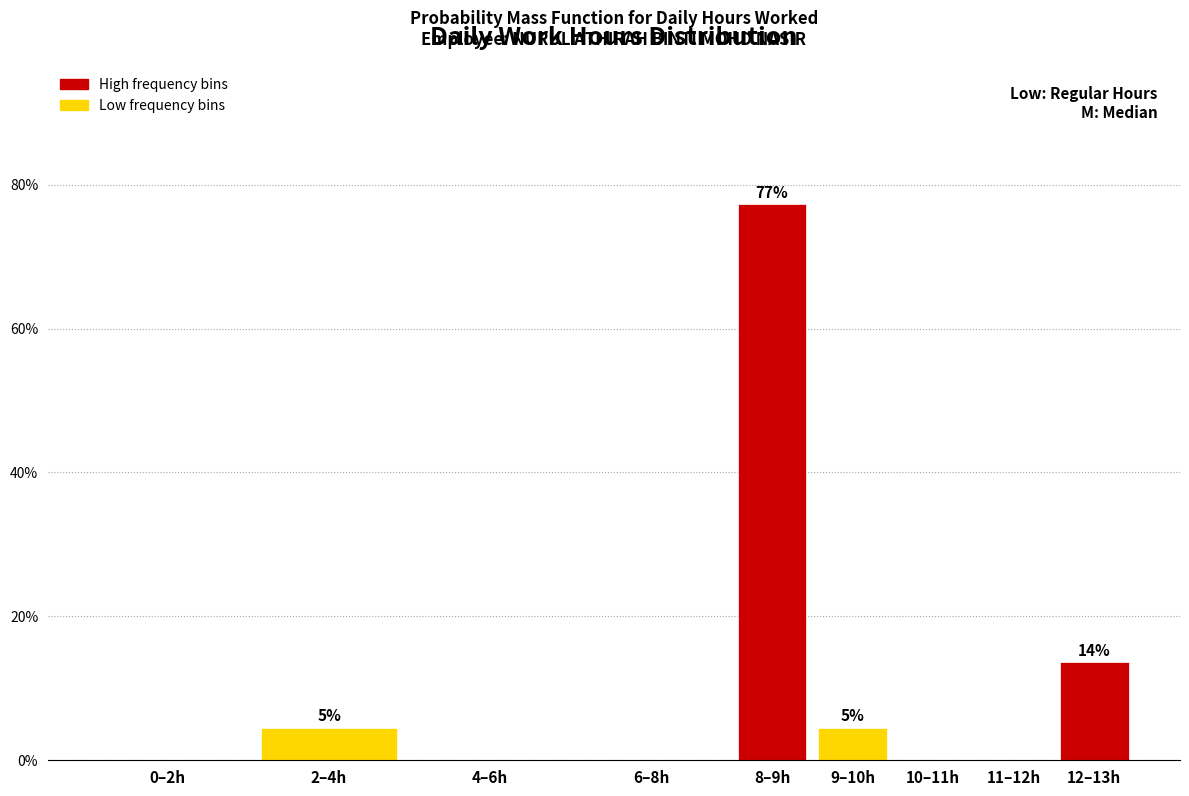

What is the maximum value shown in the chart?

77.3